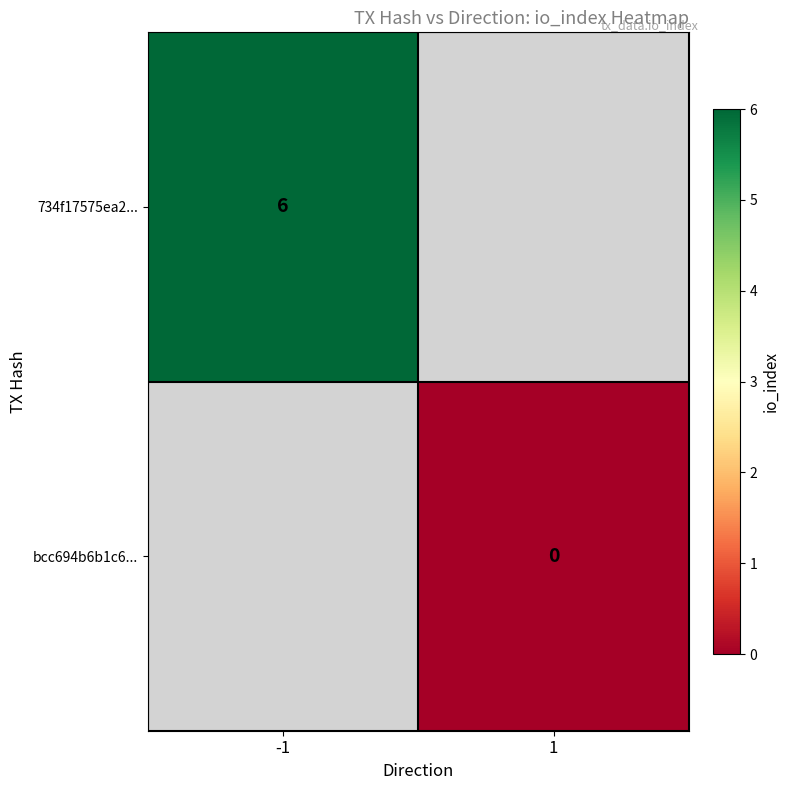

The 734f17575ea2... series shows 10 at -1. True or false?

False